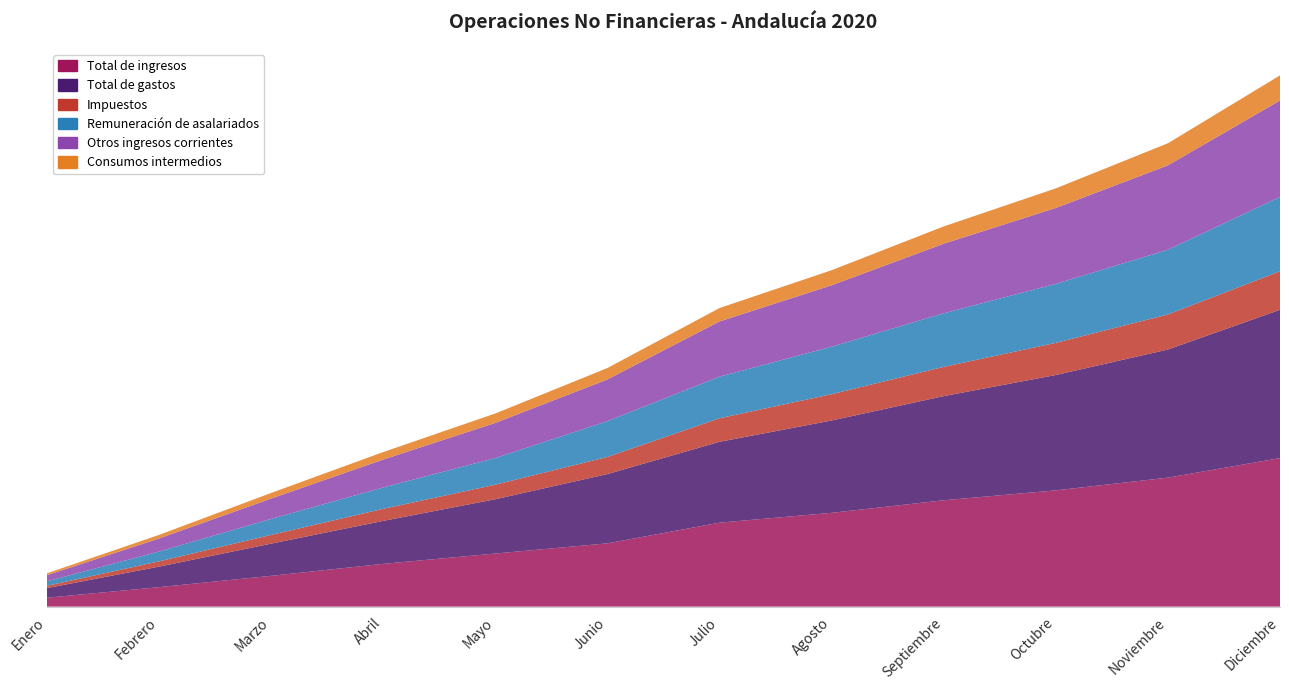

Reading right to left, list all the values displayed in this chart.

Total de ingresos: Diciembre=30427	Noviembre=26422	Octubre=23818	Septiembre=21782	Agosto=19216	Julio=17198	Junio=12964	Mayo=10877	Abril=8766	Marzo=6312	Febrero=3991	Enero=1827
Total de gastos: Diciembre=30375	Noviembre=26247	Octubre=23627	Septiembre=21343	Agosto=18914	Julio=16564	Junio=14192	Mayo=11124	Abril=8801	Marzo=6597	Febrero=4204	Enero=1974
Impuestos: Diciembre=7893	Noviembre=7173	Octubre=6581	Septiembre=5988	Agosto=5387	Julio=4820	Junio=3497	Mayo=2973	Abril=2467	Marzo=1782	Febrero=1076	Enero=465
Remuneración de asalariados: Diciembre=15238	Noviembre=13261	Octubre=12090	Septiembre=10974	Agosto=9729	Julio=8528	Junio=7343	Mayo=5465	Abril=4374	Marzo=3283	Febrero=2019	Enero=923
Otros ingresos corrientes: Diciembre=19742	Noviembre=17282	Octubre=15547	Septiembre=14252	Agosto=12574	Julio=11308	Junio=8540	Mayo=7196	Abril=5720	Marzo=4162	Febrero=2667	Enero=1254
Consumos intermedios: Diciembre=5147	Noviembre=4528	Octubre=4013	Septiembre=3543	Agosto=3091	Julio=2747	Junio=2342	Mayo=1934	Abril=1538	Marzo=1151	Febrero=736	Enero=384